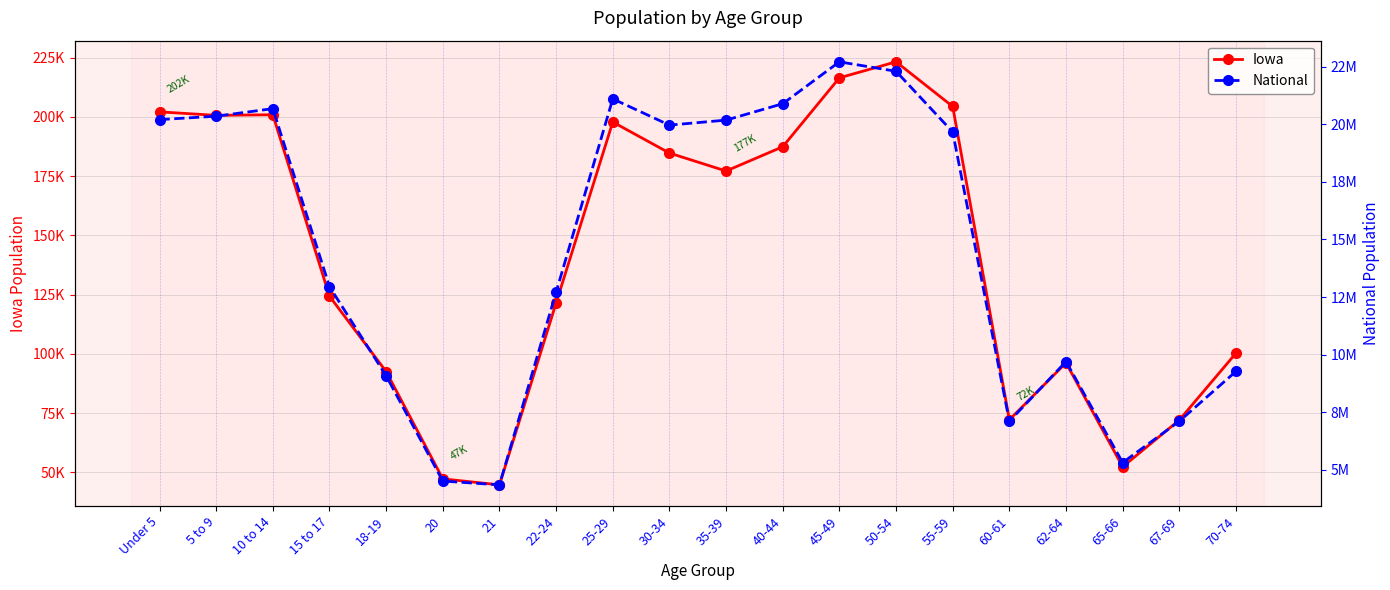

How many lines are shown in the chart?

2